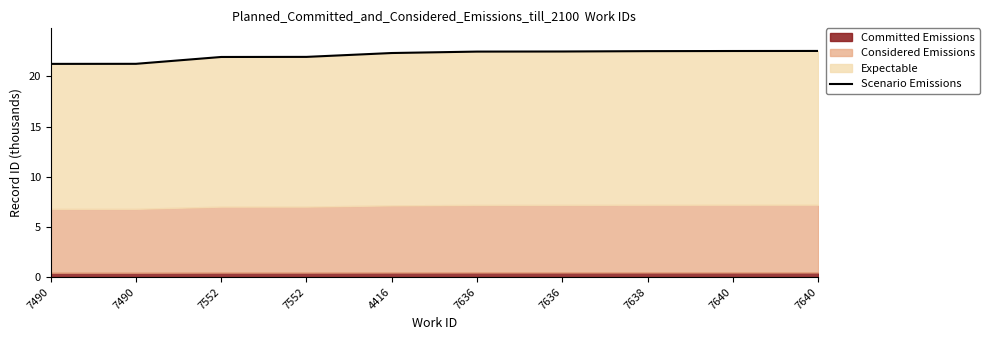

Reading right to left, list all the values displayed in this chart.

7640=22.5	7640=22.5	7638=22.5	7636=22.5	7636=22.5	4416=22.3	7552=21.9	7552=21.9	7490=21.2	7490=21.2